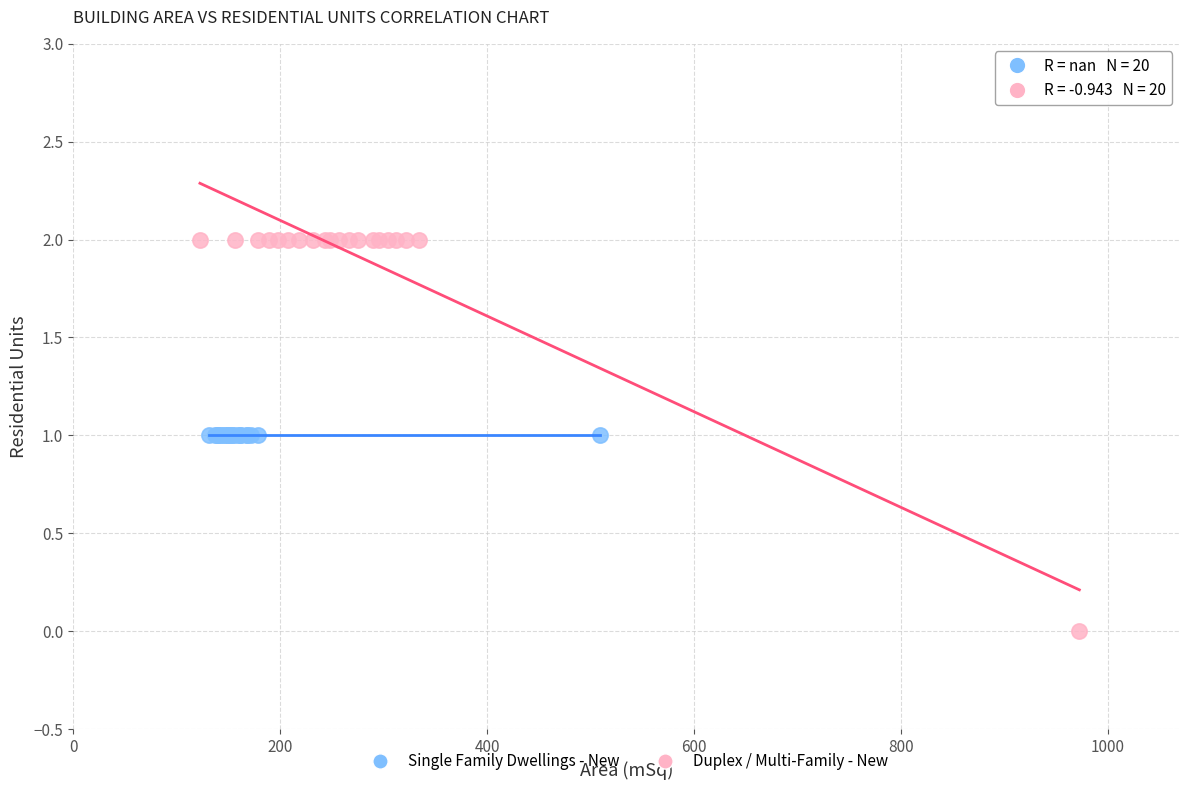

Which series contains the lowest Y value?

Duplex / Multi-Family - New